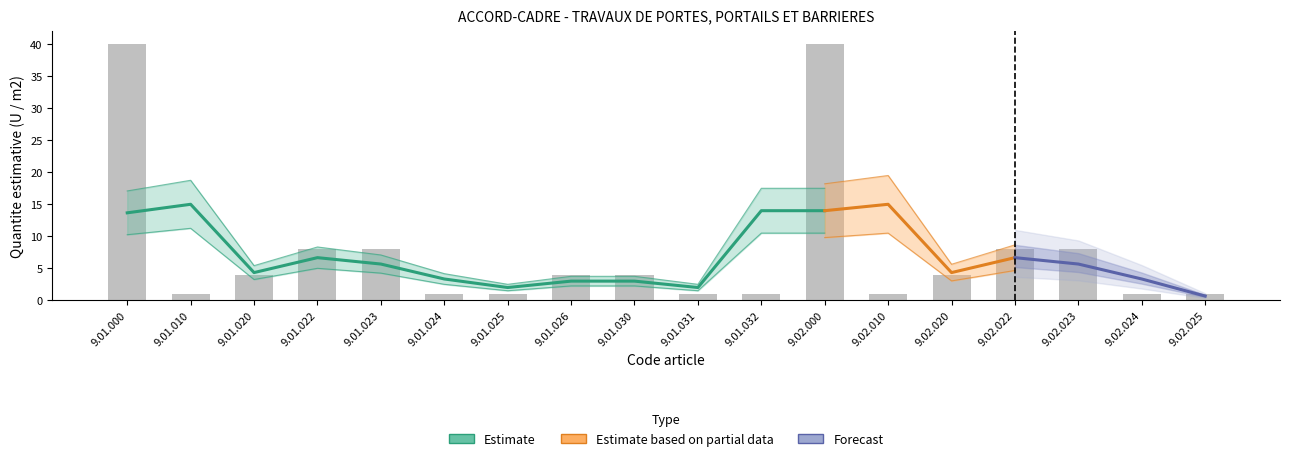

At which category is the sum across all series the highest?

9.01.000